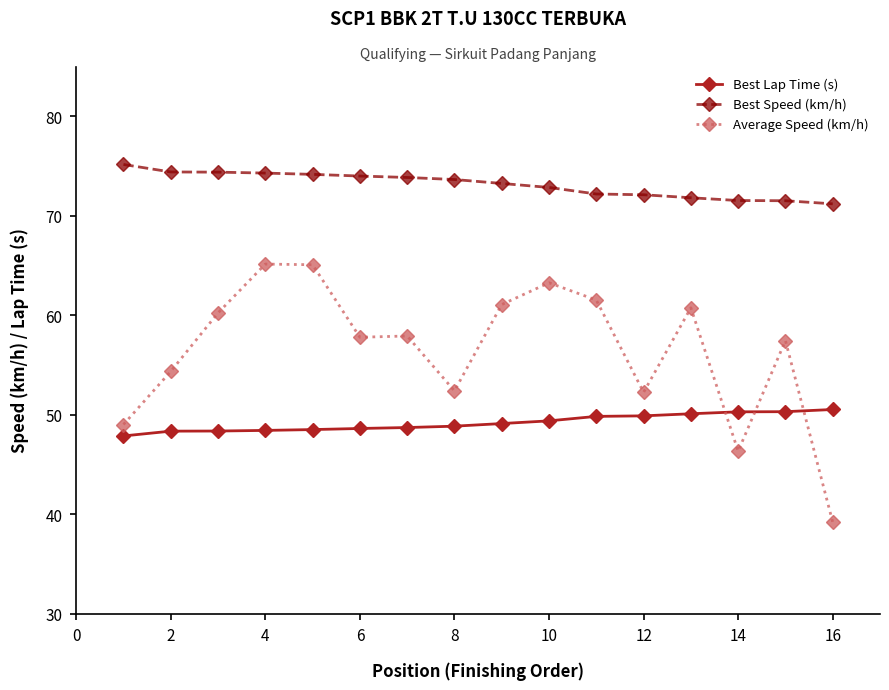

What is the difference between the maximum and minimum values in the Average Speed (km/h) series?

25.9